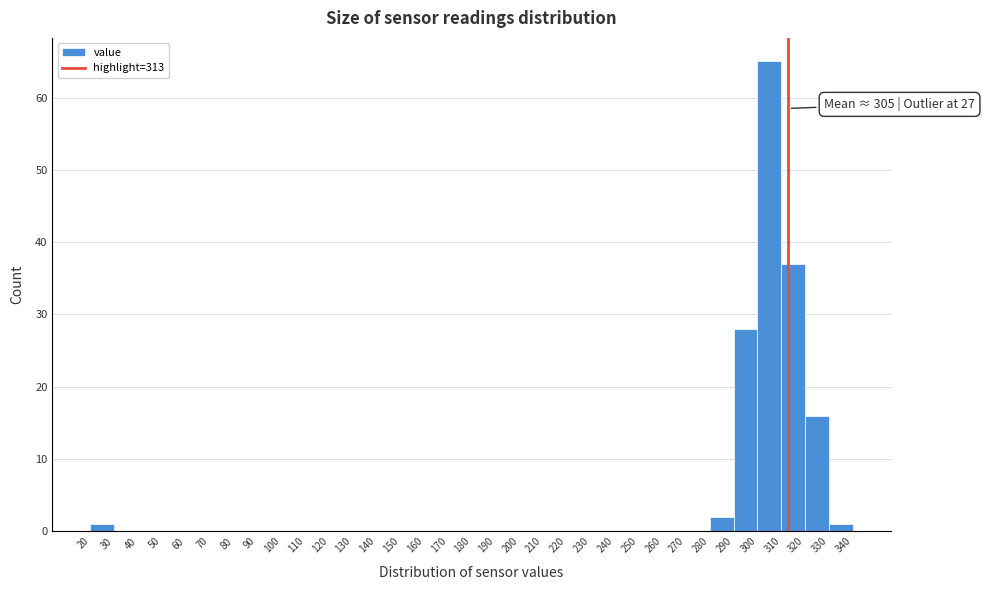

Which range on the x-axis has the tallest bar?

300 to 310